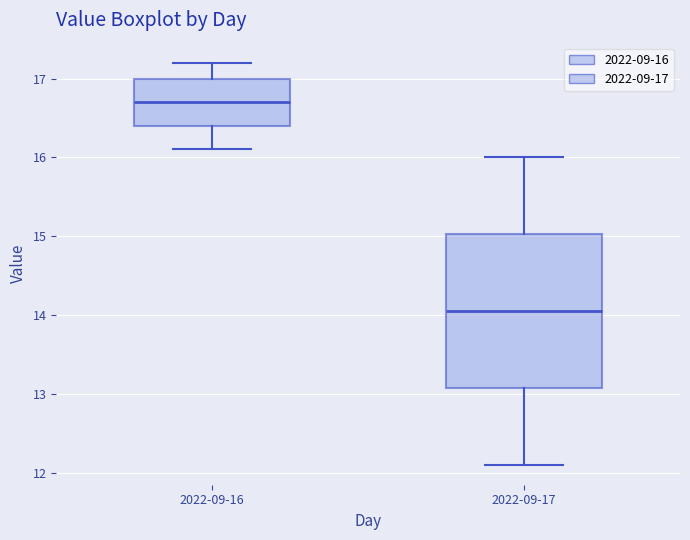

Reading left to right, transcribe this box plot: for each box, give where its median line is, the range the box spans, and where its two whiskers end, as read against the y-axis. The values are not printed on the chart, so give them approximately, as read against the axis.

2022-09-16: median 16.7, box 16.4 to 17.0, whiskers 16.1 to 17.2
2022-09-17: median 14.1, box 13.1 to 15.0, whiskers 12.1 to 16.0